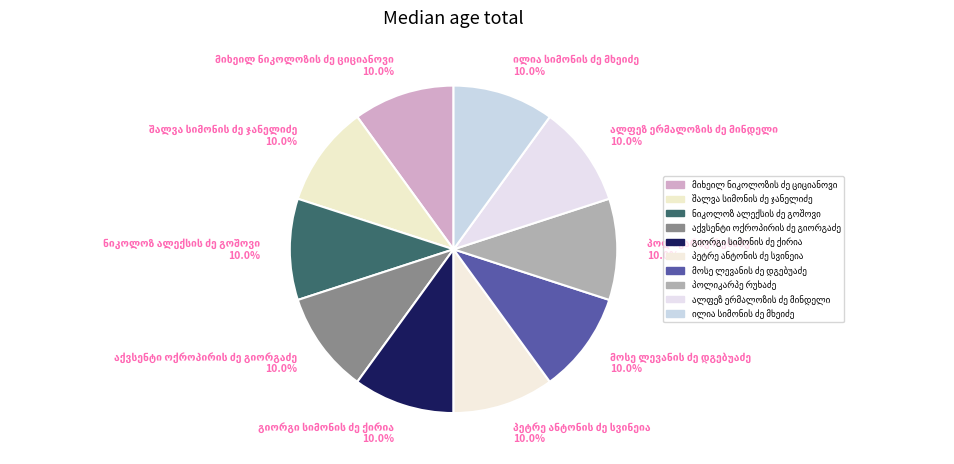

Is there a majority slice in this chart?

No